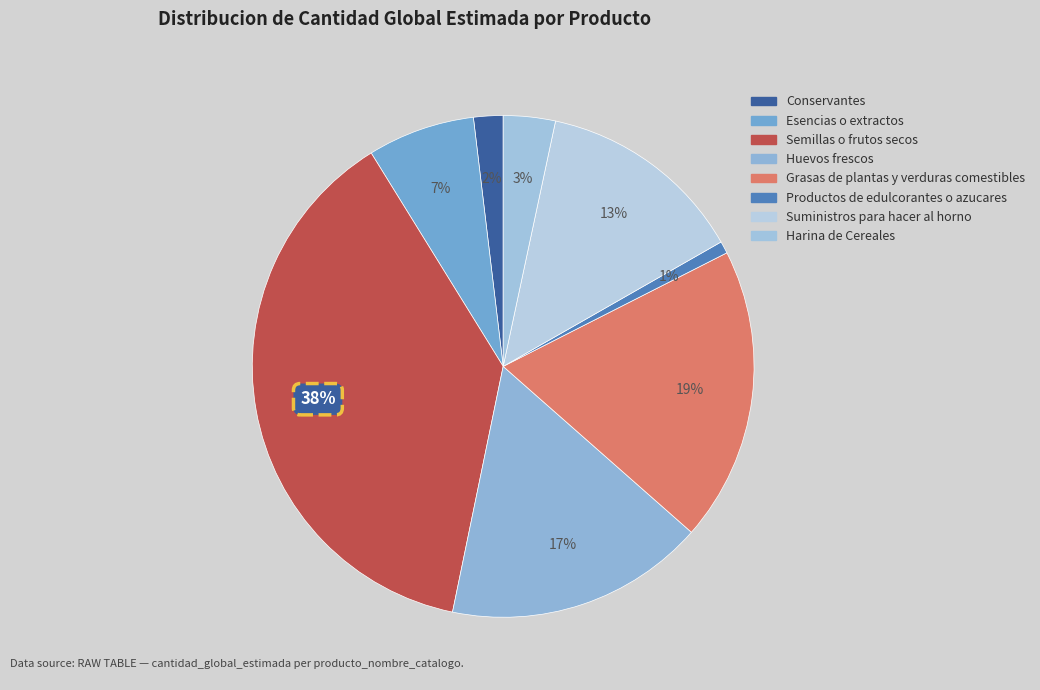

What percentage is the Grasas de plantas y verduras comestibles slice, to the nearest percent?

19%